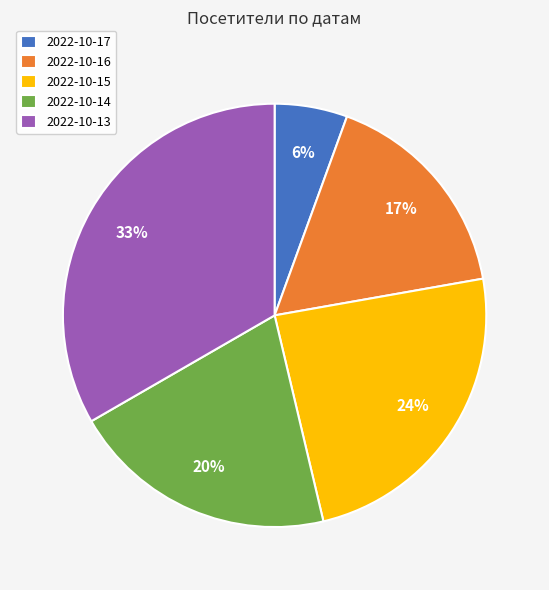

How many segments does this pie chart have?

5